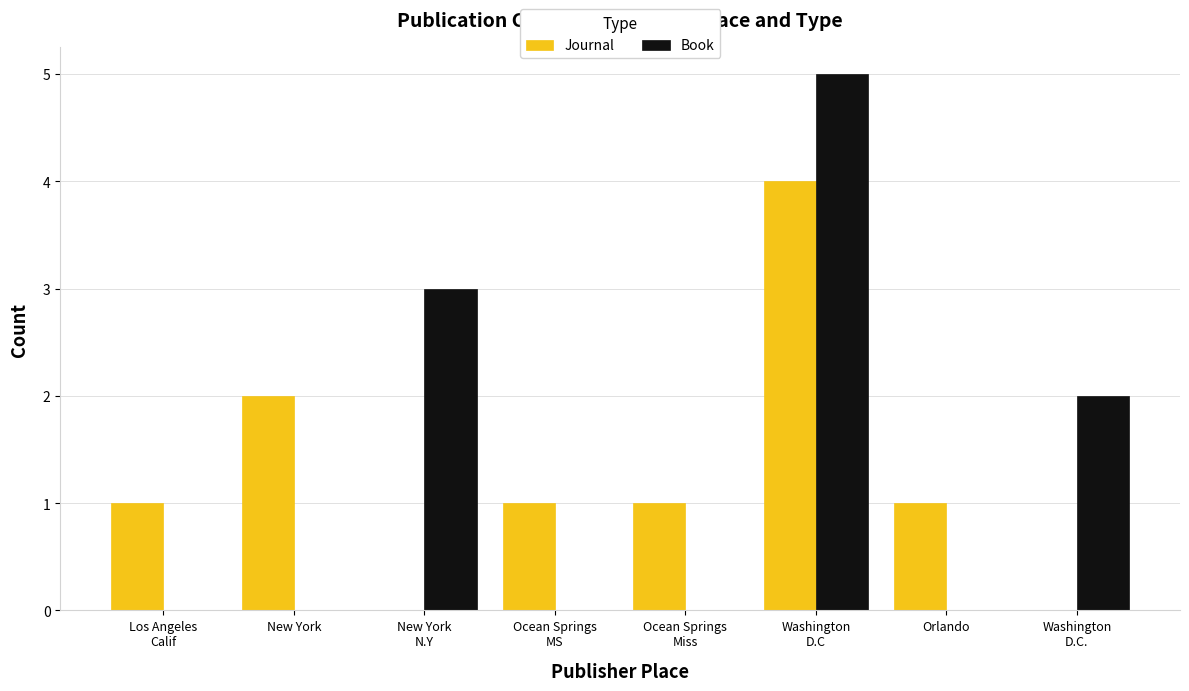

What is the highest value of the Book series?

5